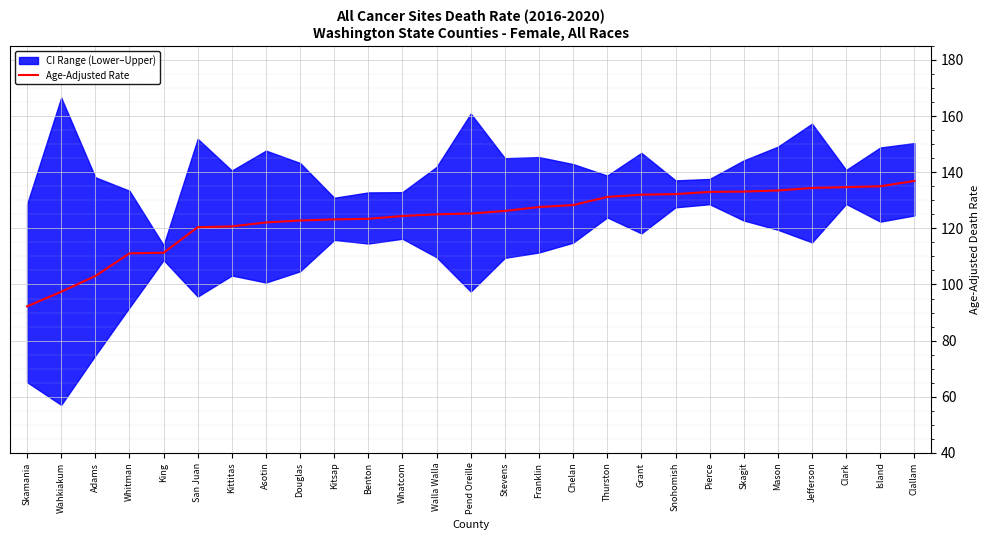

List the labels in order of value, largest first.

Clallam, Island, Clark, Jefferson, Mason, Skagit, Pierce, Snohomish, Grant, Thurston, Chelan, Franklin, Stevens, Pend Oreille, Walla Walla, Whatcom, Benton, Kitsap, Douglas, Asotin, Kittitas, San Juan, King, Whitman, Adams, Wahkiakum, Skamania